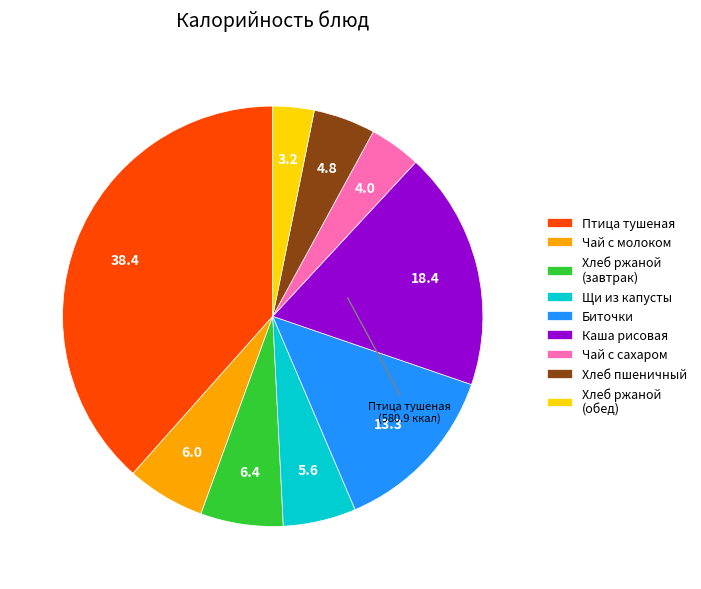

What is the largest slice in the pie chart?

Птица тушеная